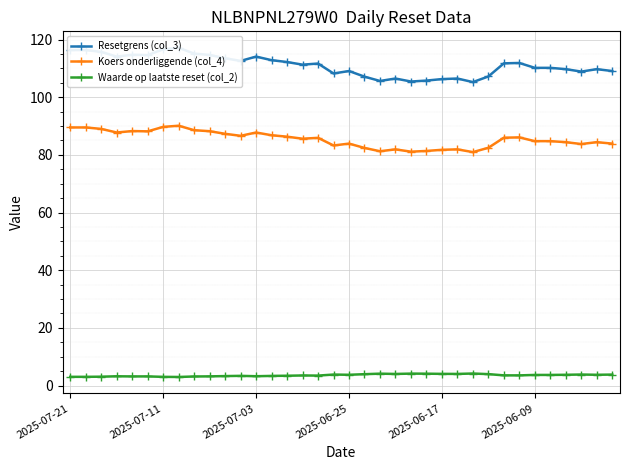

Is it true that Koers onderliggende (col_4) equals 87.8 at 2025-07-03?

True